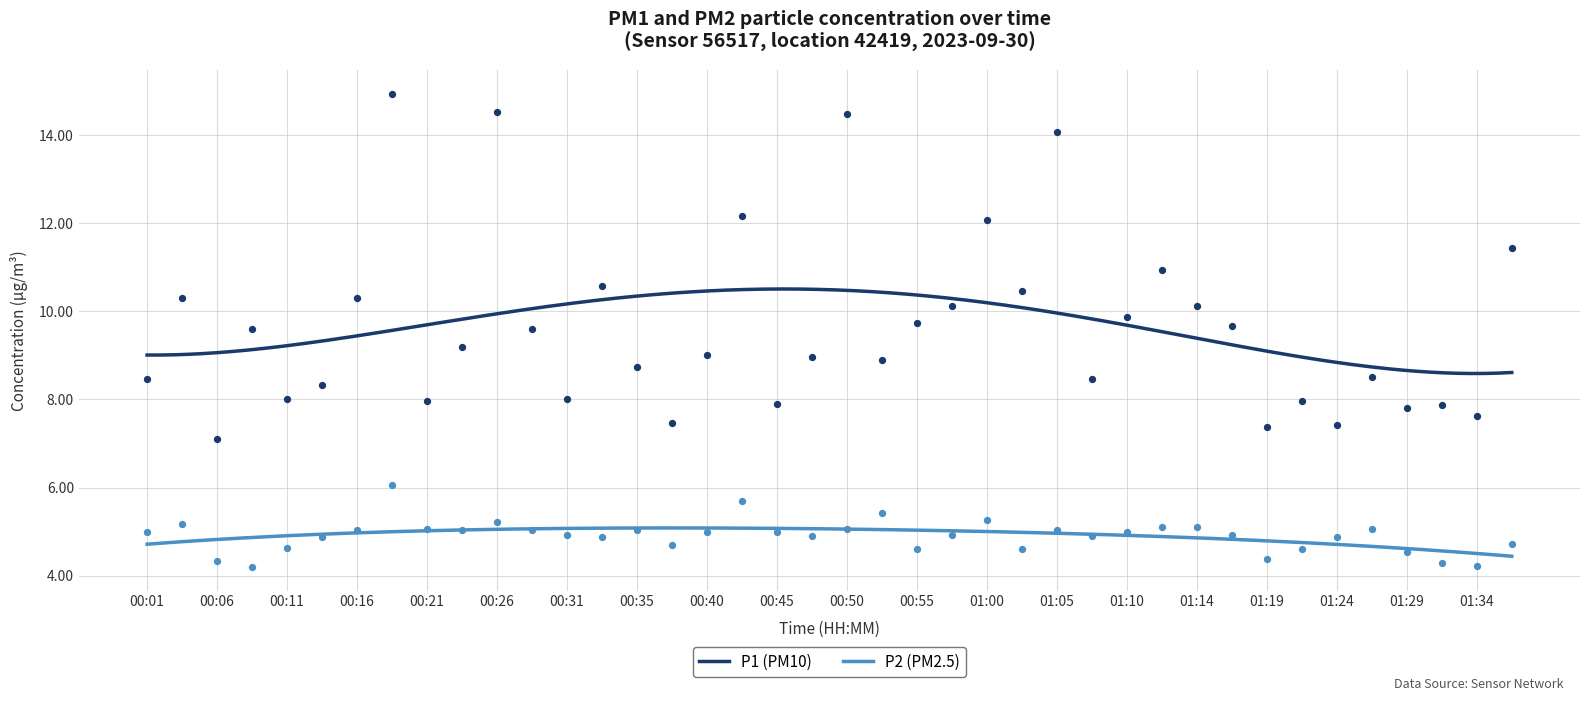

Which series has the widest spread of Y values?

P1